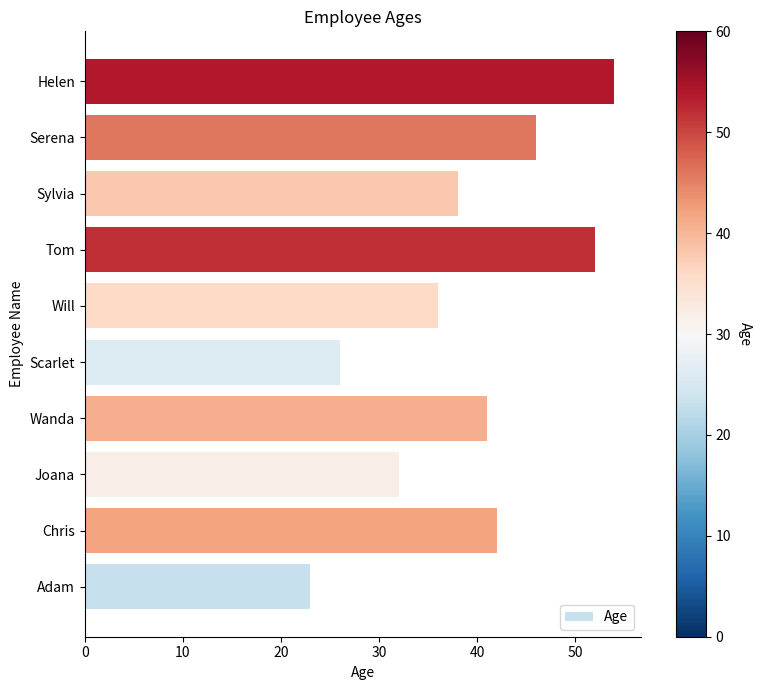

List the labels in order of value, smallest first.

Adam, Scarlet, Joana, Will, Sylvia, Wanda, Chris, Serena, Tom, Helen